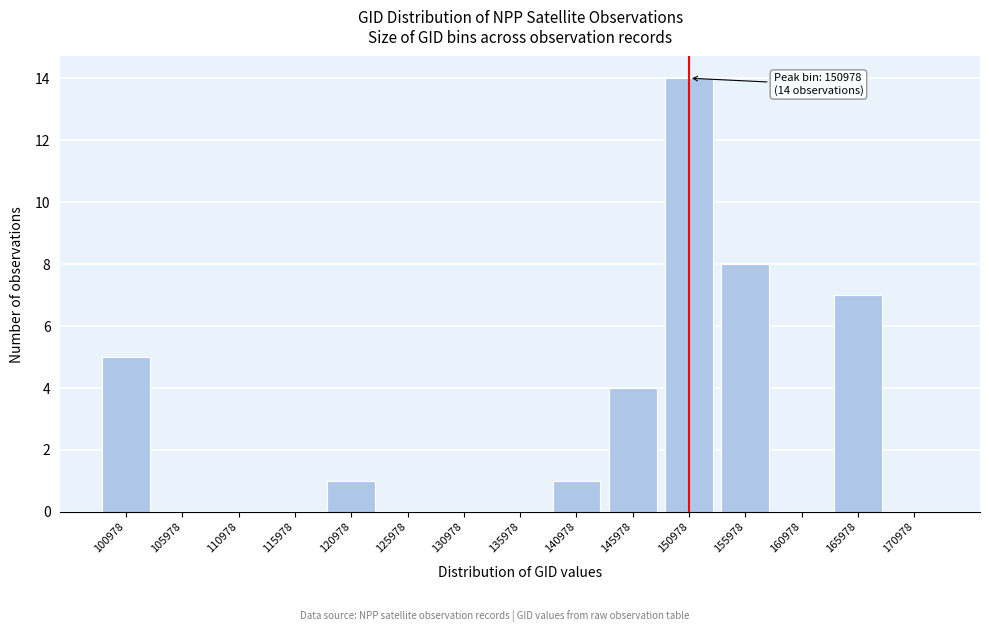

Reading left to right, transcribe all the data shown in this chart.

100978=5	105978=0	110978=0	115978=0	120978=1	125978=0	130978=0	135978=0	140978=1	145978=4	150978=14	155978=8	160978=0	165978=7	170978=0